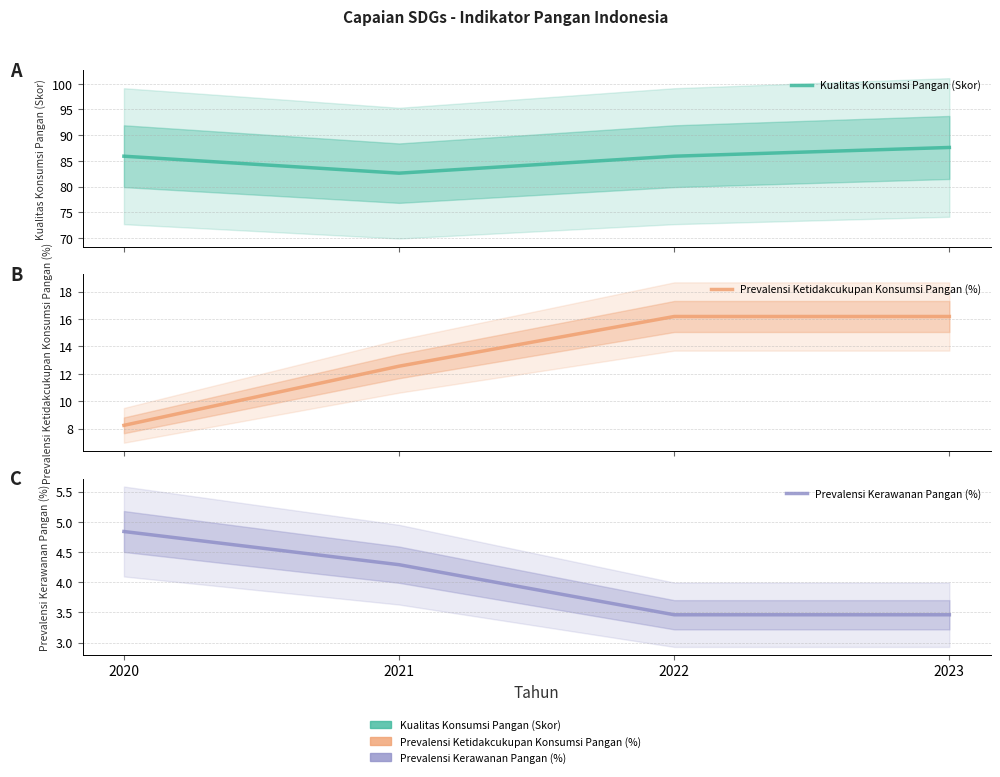

Does the chart have visible grid lines?

Yes